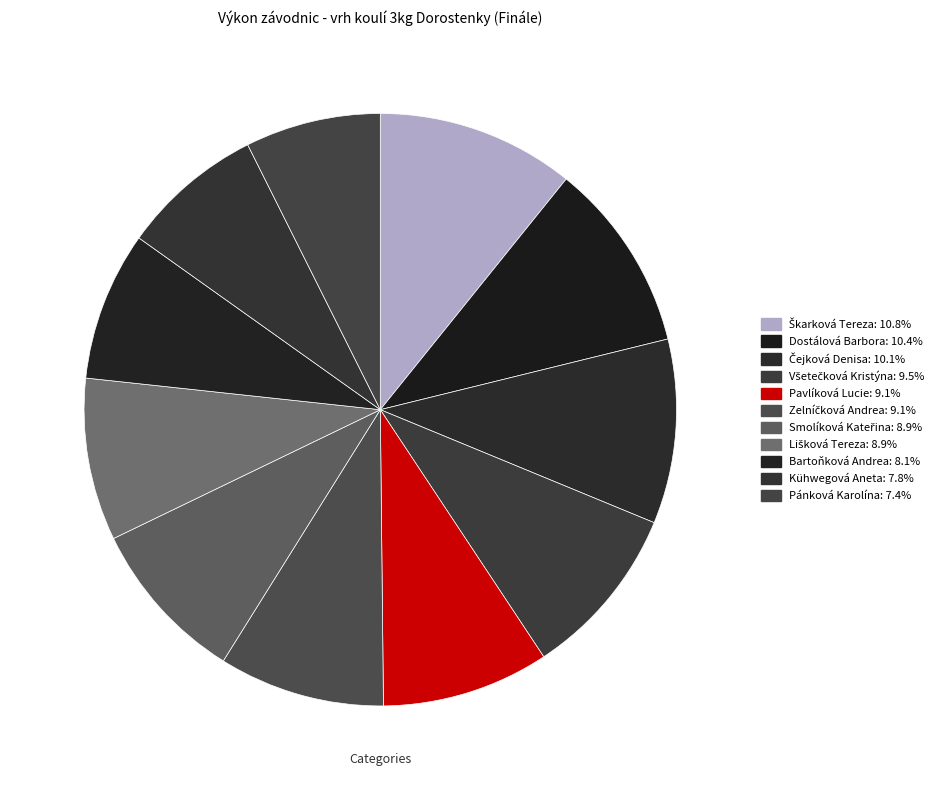

What is the change in value from Všetečková Kristýna to Pavlíková Lucie?

-0.4